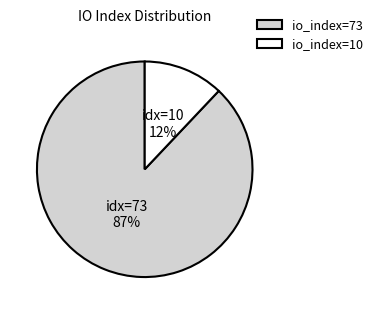

Count the number of slices in the pie.

2